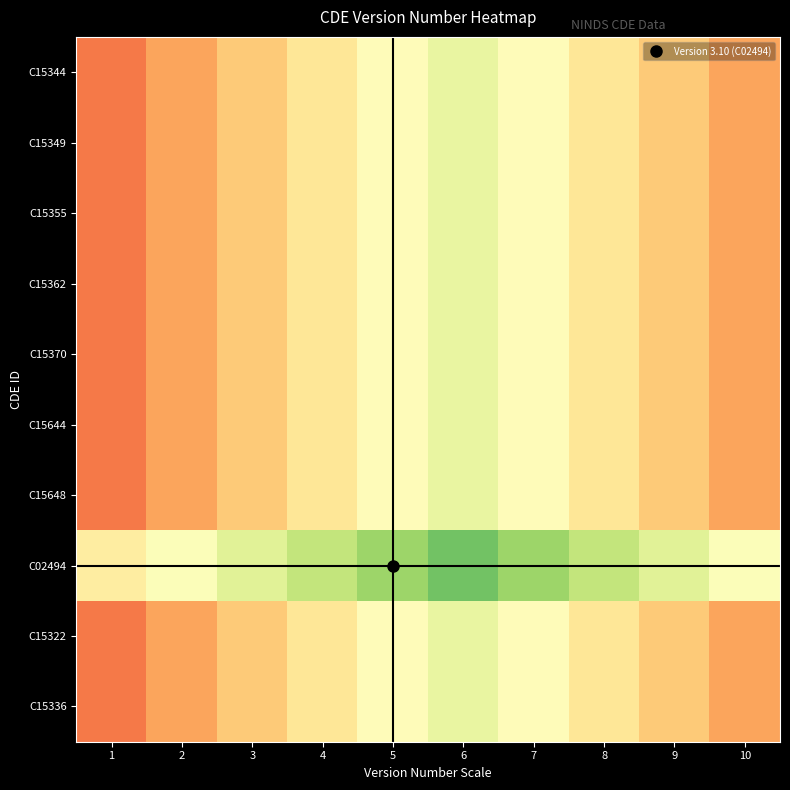

Which series has the largest total across all categories?

C02494